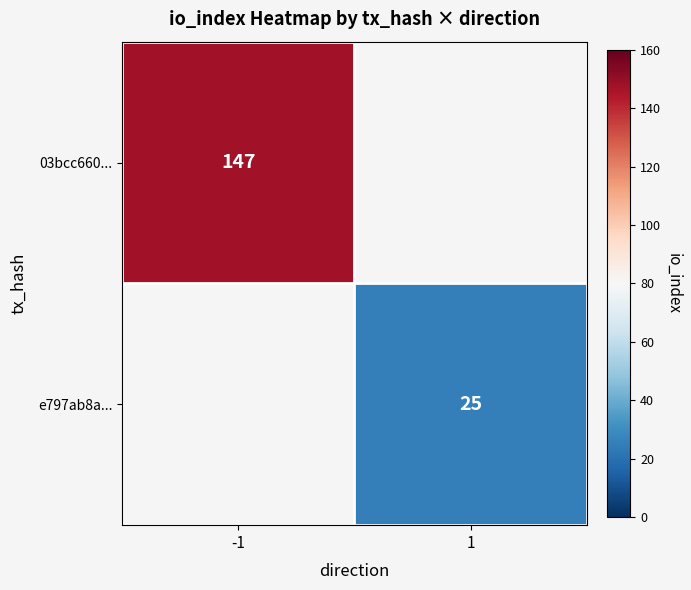

At which category does the chart reach its minimum across all series?

1